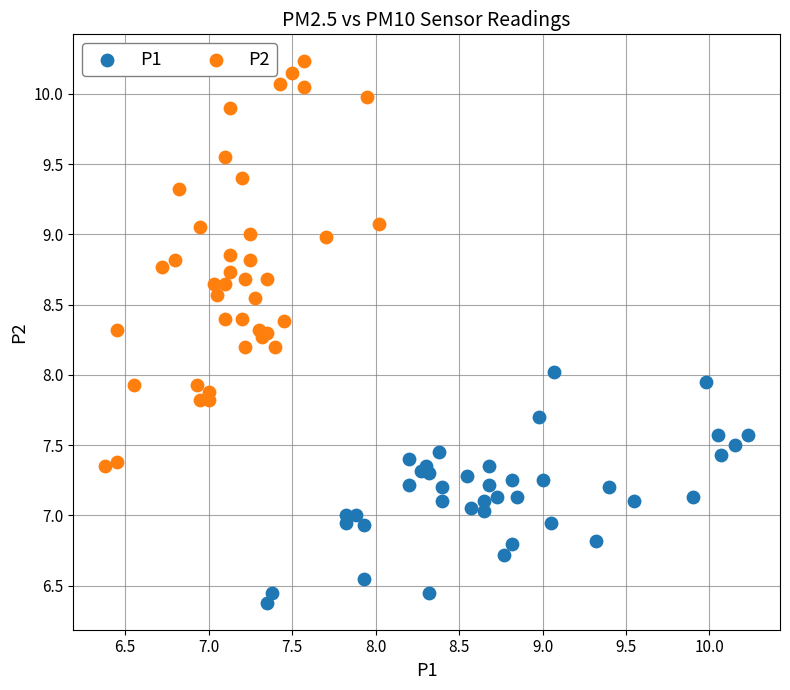

Which series contains the highest Y value?

P2